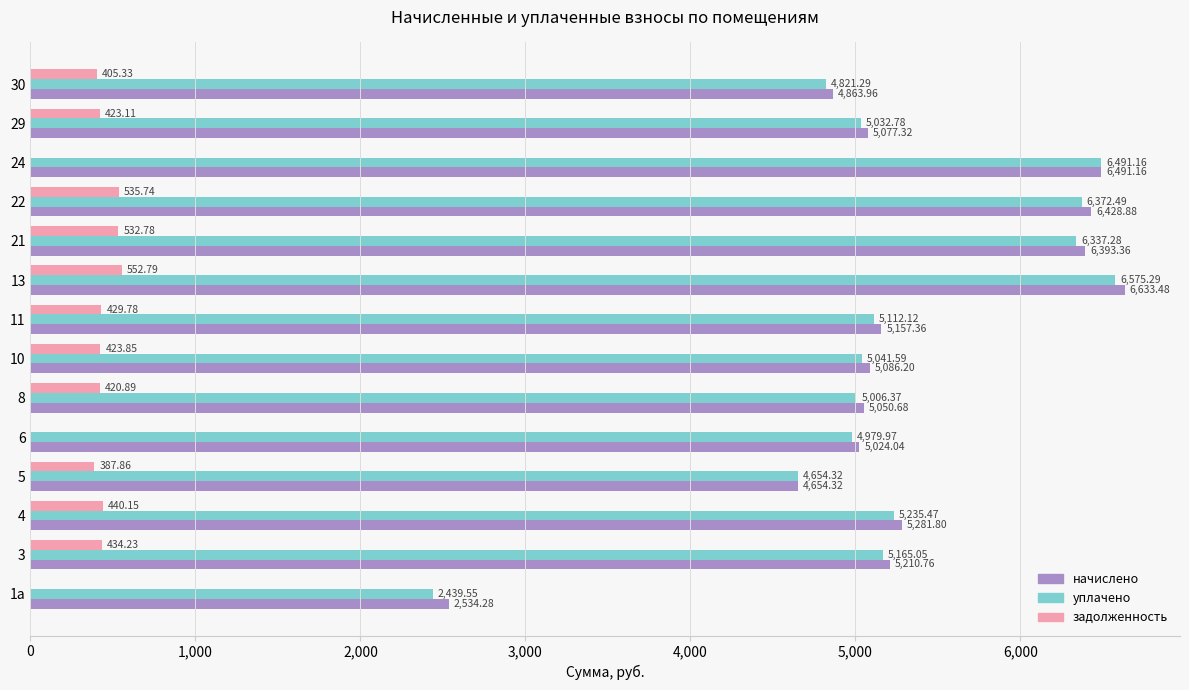

How many values in the задолженность series exceed 423?

8